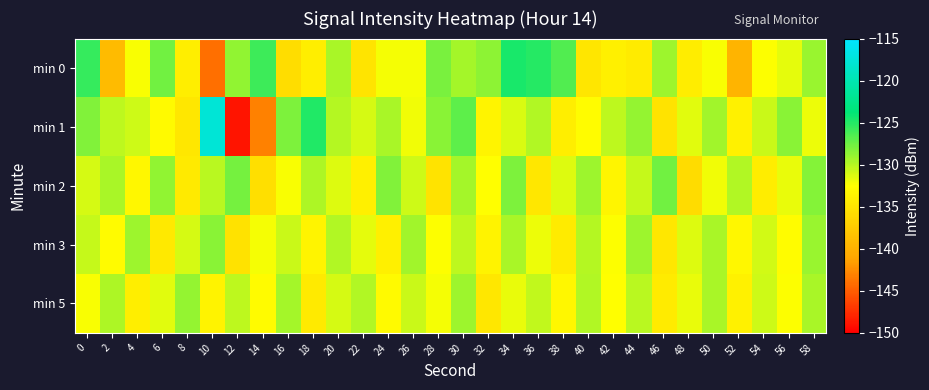

At which category does the chart reach its peak across all series?

10